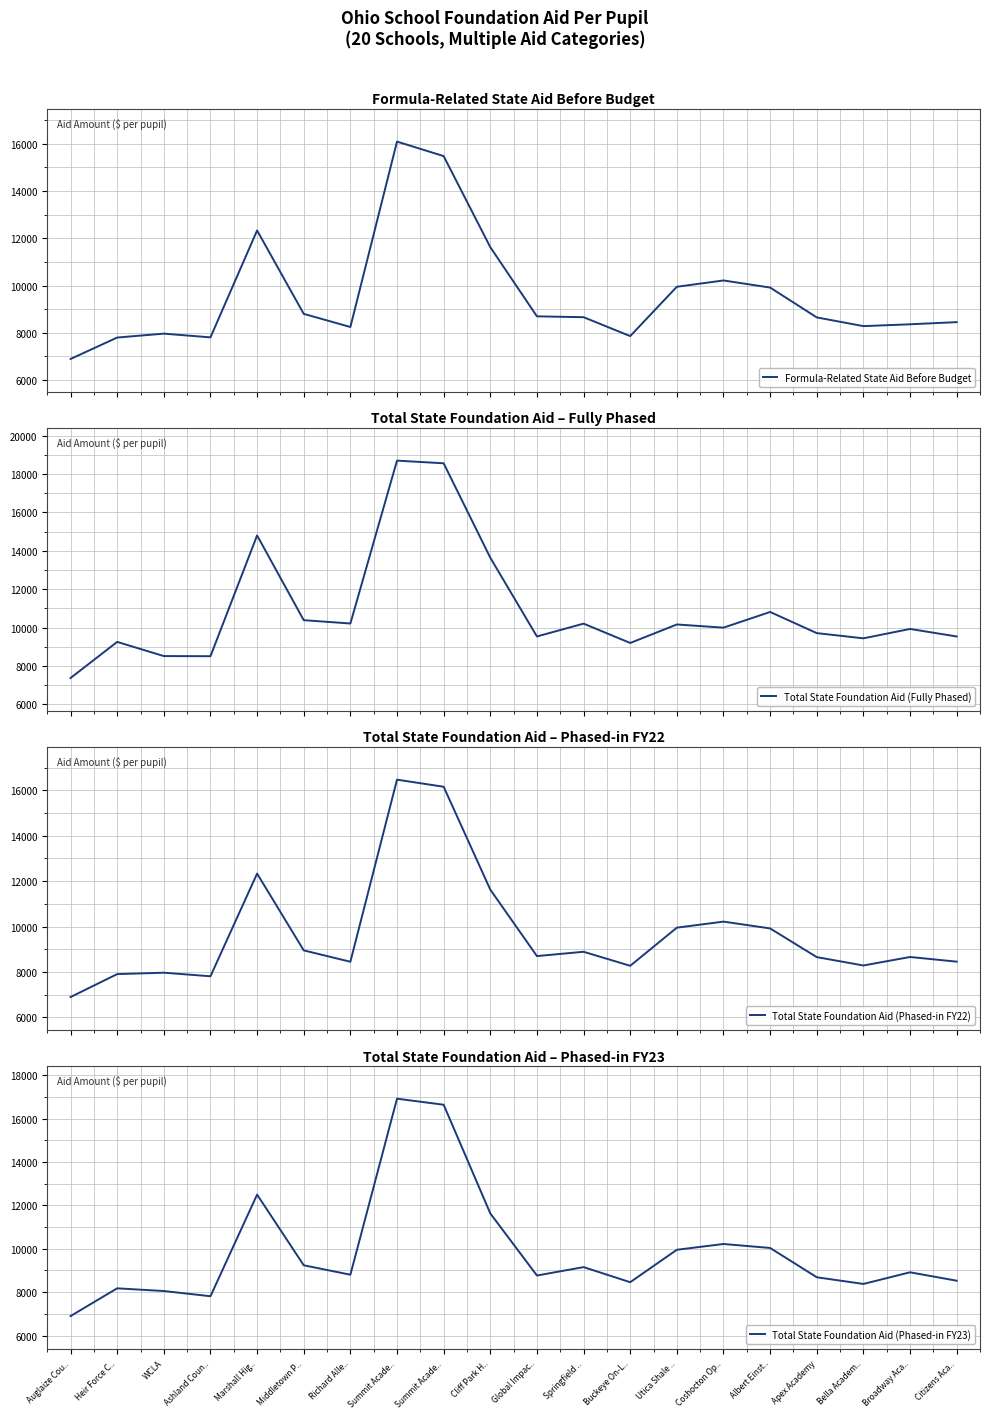

Where does the Formula-Related State Aid Before Budget series first go above 8659?

Marshall Hig..